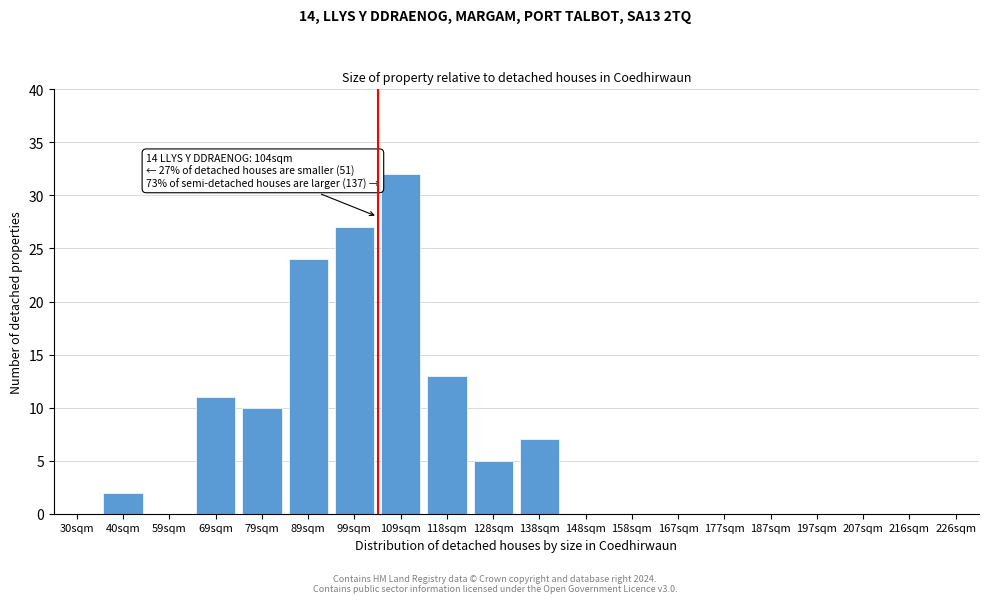

Reading right to left, extract all data points from this chart.

226sqm=0	216sqm=0	207sqm=0	197sqm=0	187sqm=0	177sqm=0	167sqm=0	158sqm=0	148sqm=0	138sqm=7	128sqm=5	118sqm=13	109sqm=32	99sqm=27	89sqm=24	79sqm=10	69sqm=11	59sqm=0	40sqm=2	30sqm=0